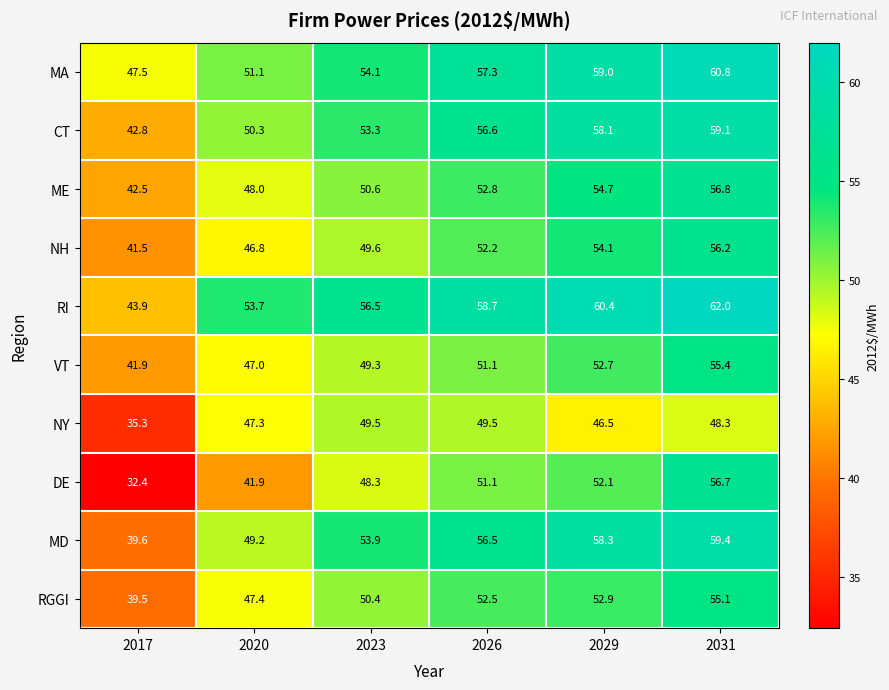

Rank the series by their maximum value, from lowest to highest.

NY, RGGI, VT, NH, DE, ME, CT, MD, MA, RI